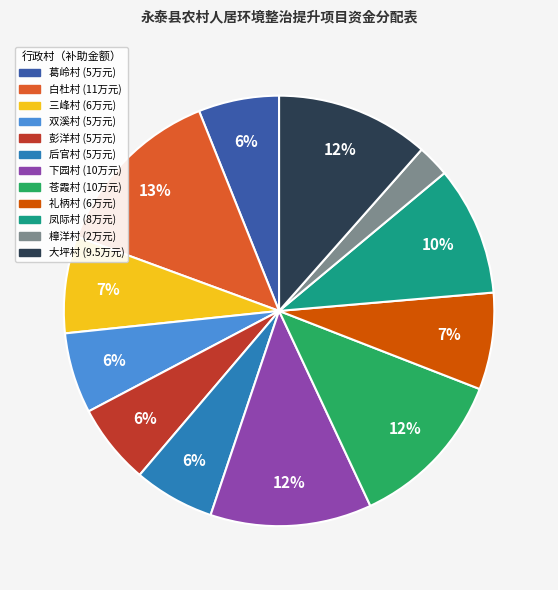

To the nearest percent, what is the combined percentage of 彭洋村 and 礼柄村?

13%